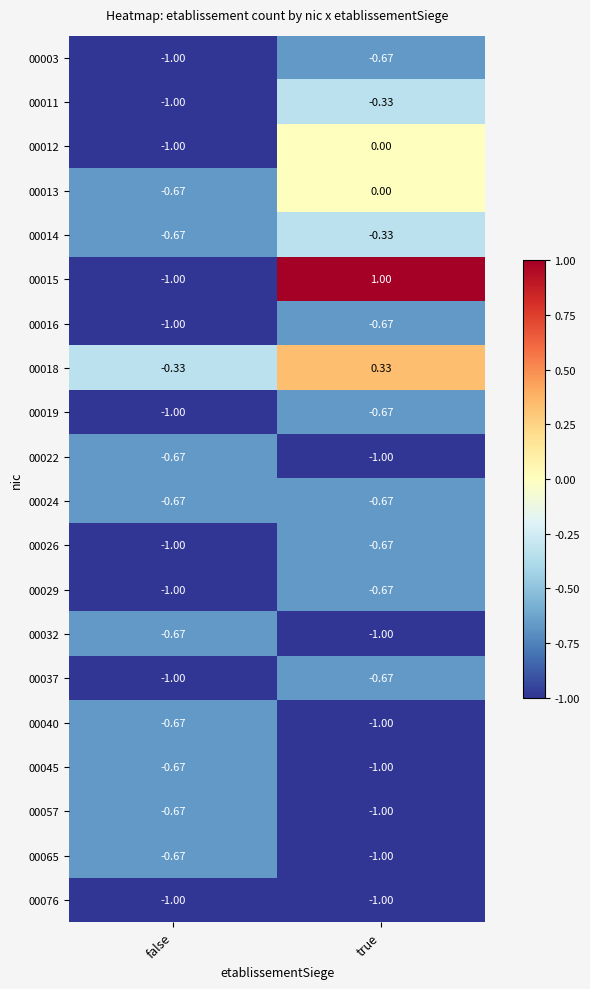

Where does the 00018 series first go above 0?

true